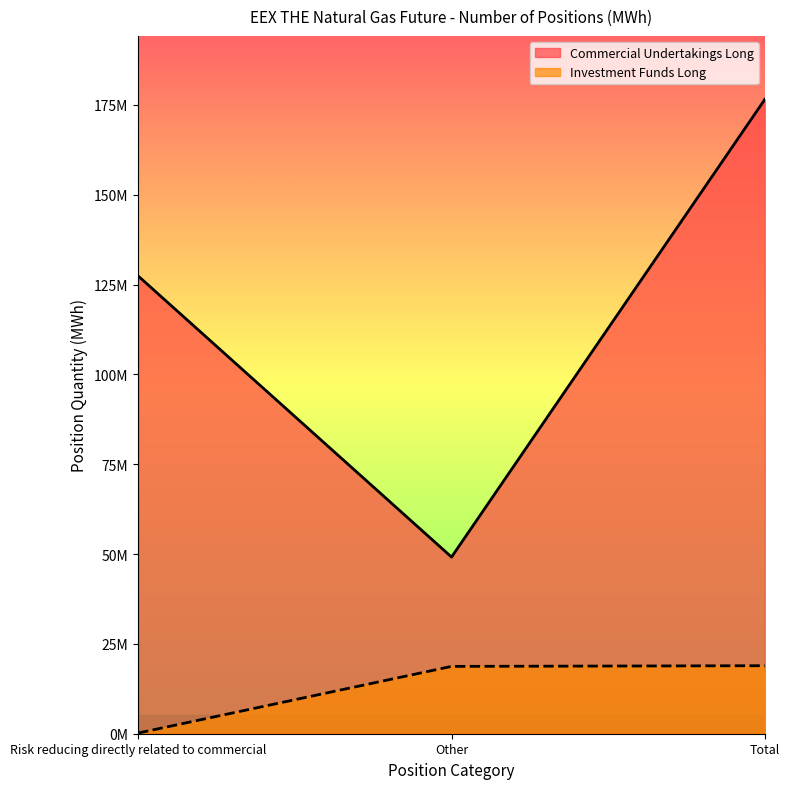

What is the label of the 1st point from the left?

Risk reducing directly related to commercial